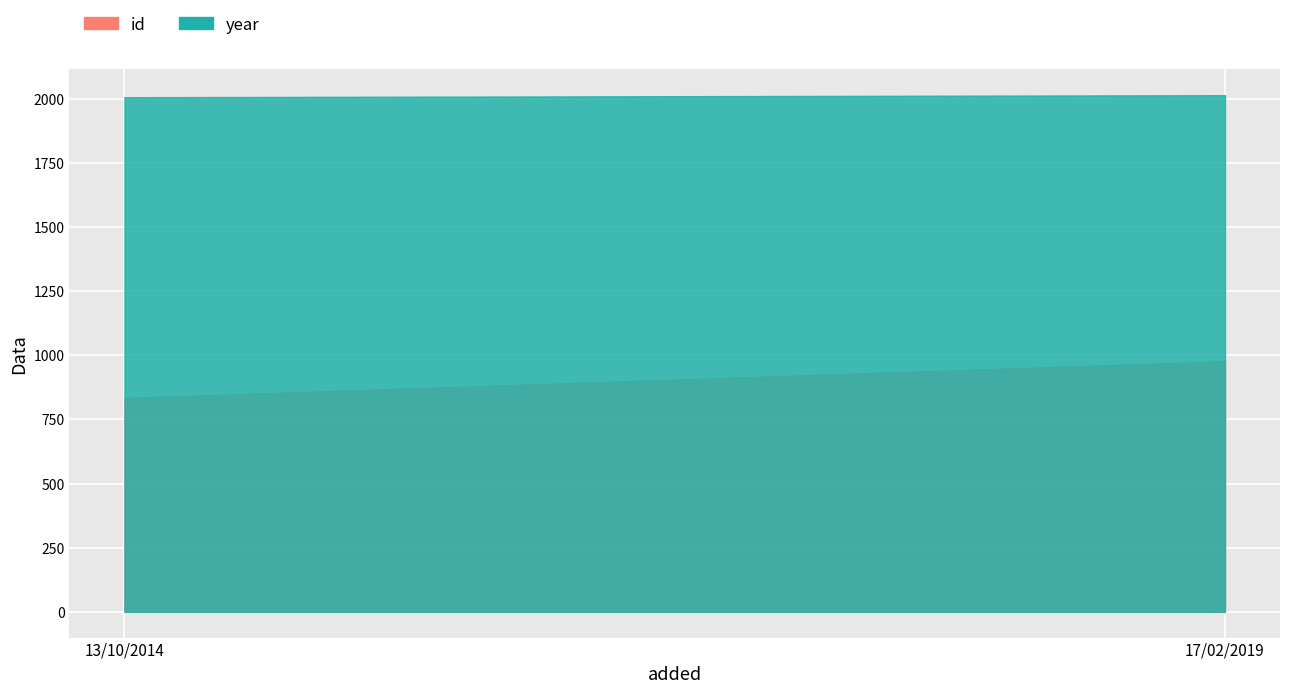

Between 13/10/2014 and 17/02/2019, which series saw the biggest shift?

id